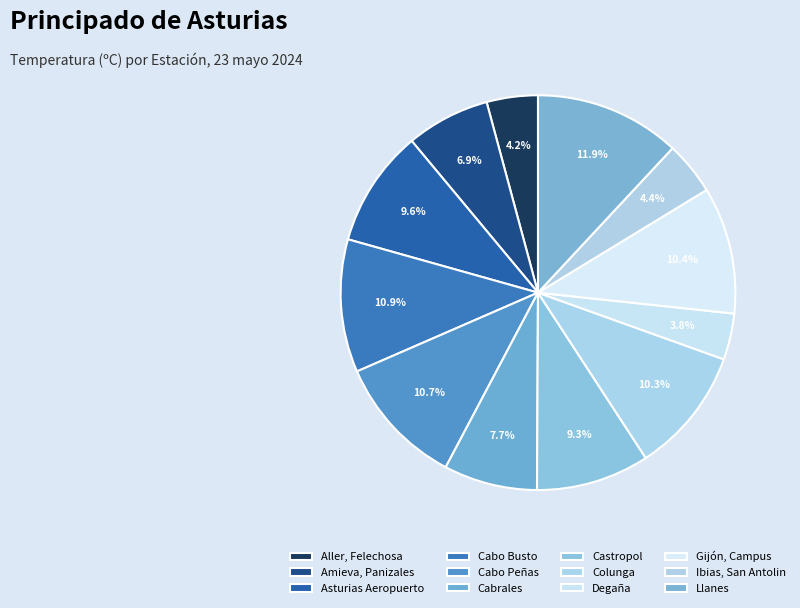

The Cabo Peñas slice represents 11% of the pie. True or false?

True